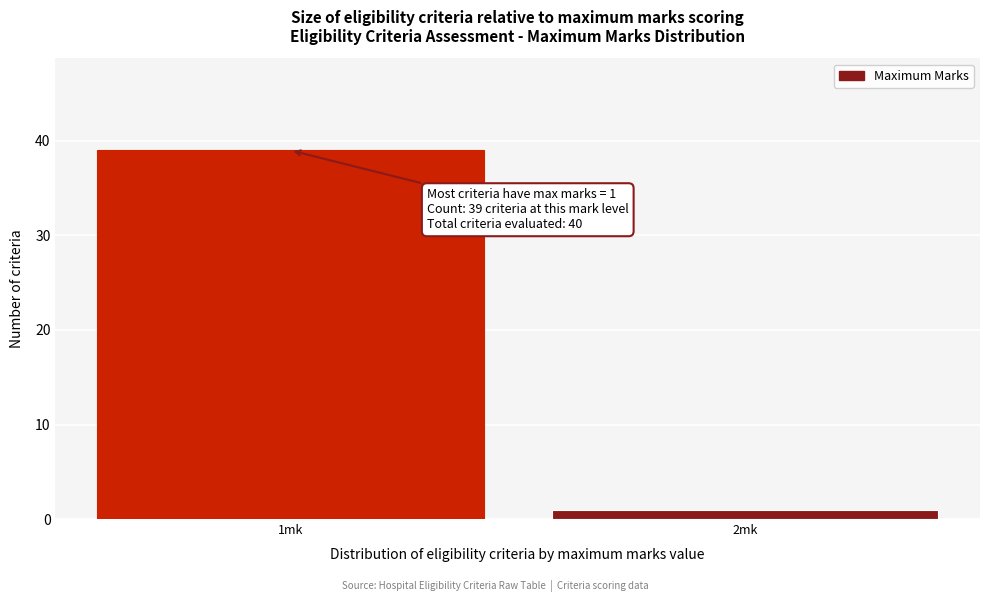

Reading left to right, extract all data points from this chart.

1mk=39	2mk=1